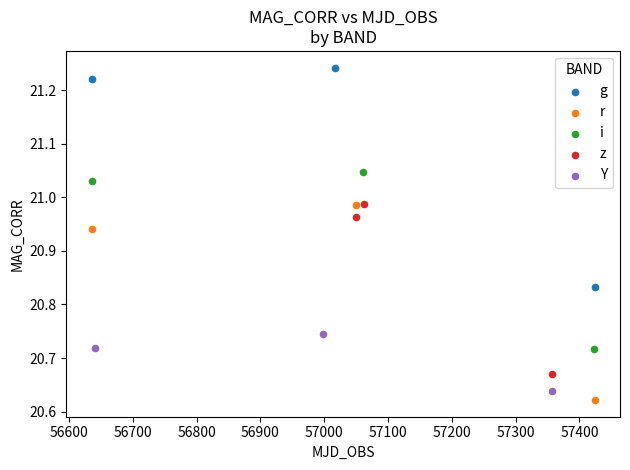

Which series contains the highest Y value?

g